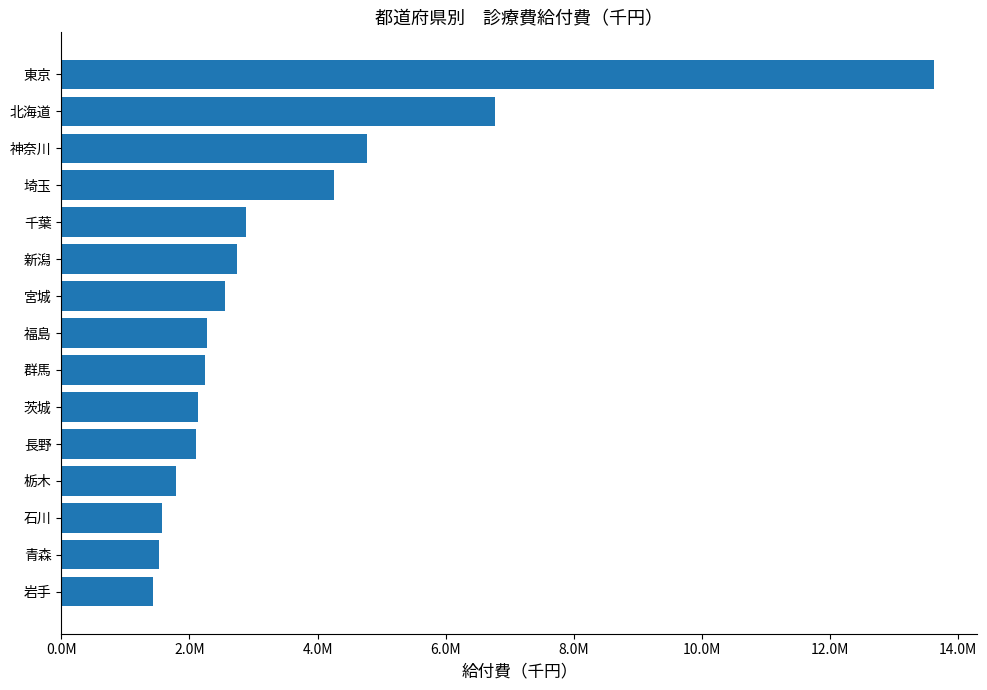

At which category does the chart reach its peak across all series?

東京